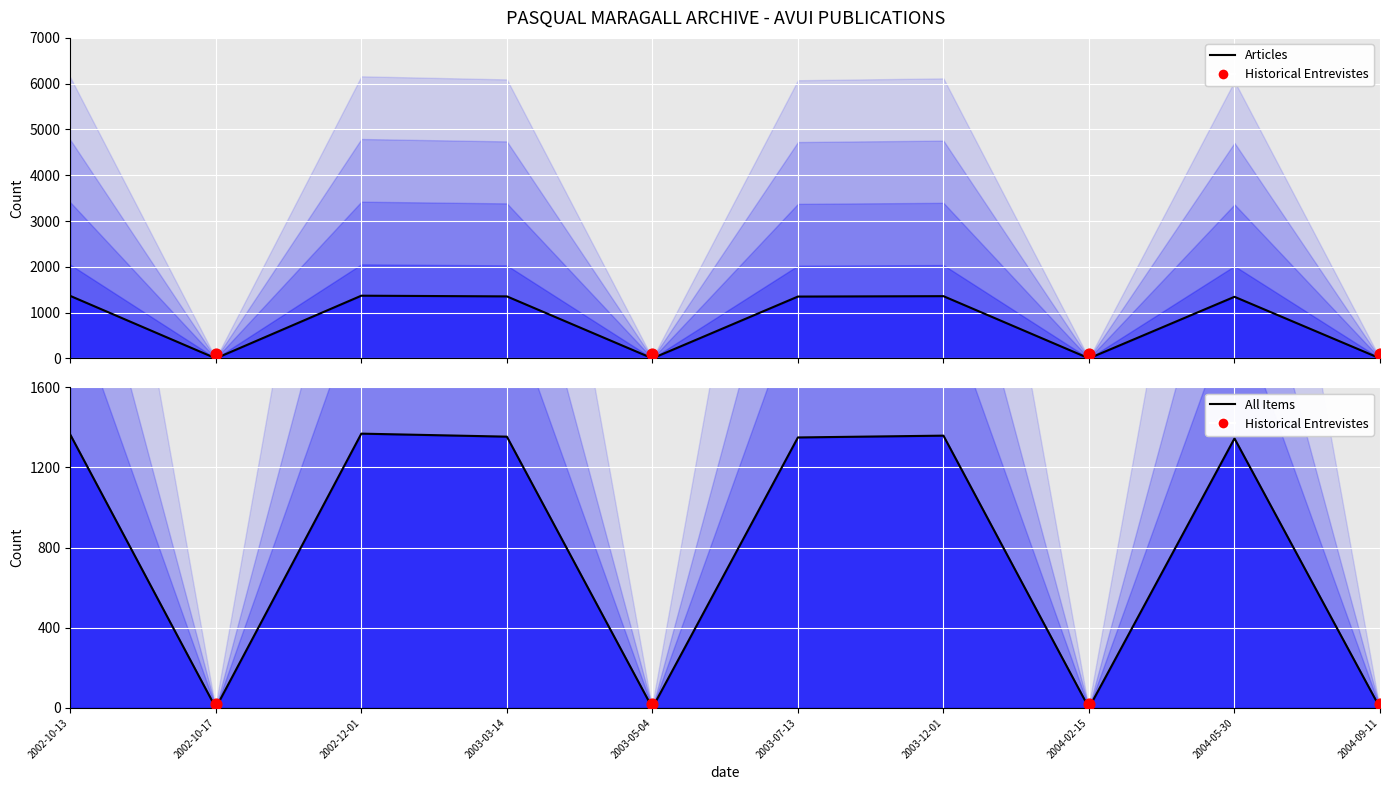

What is the change in value from 2003-12-01 to 2004-02-15?

-1359